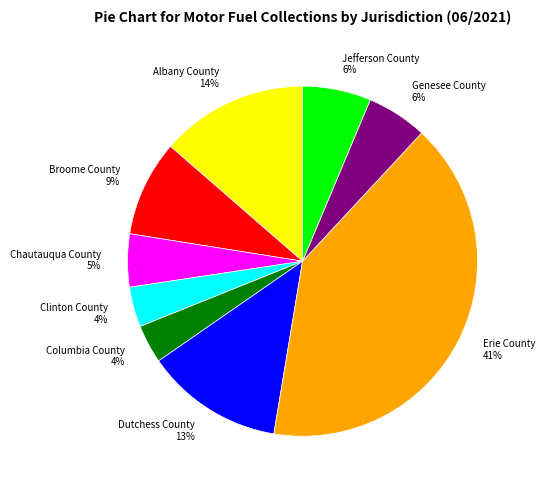

Does any single category account for the majority?

No